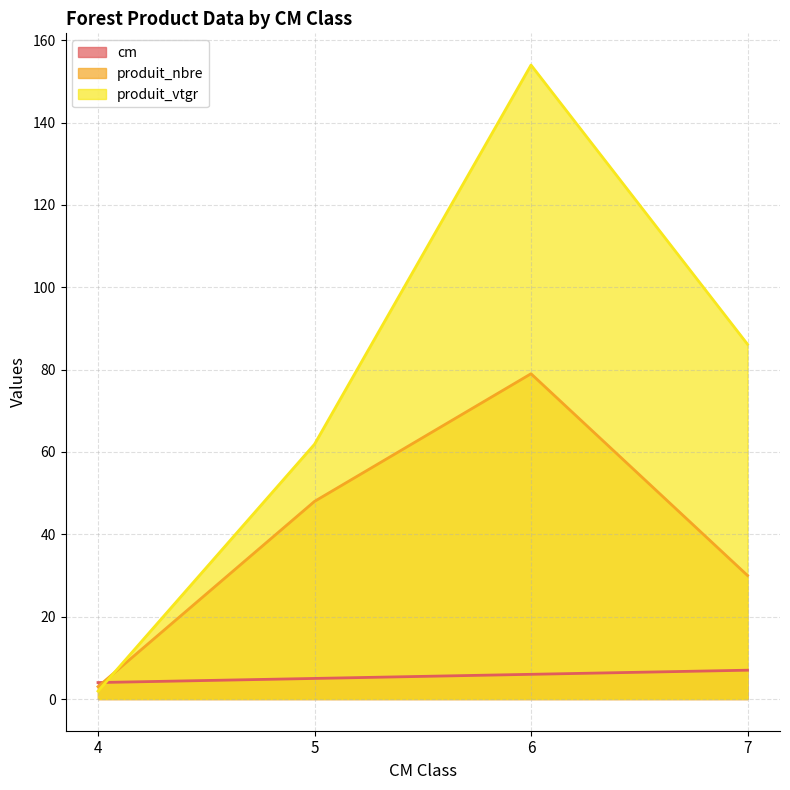

Is it true that produit_vtgr equals 0.9 at 4?

False